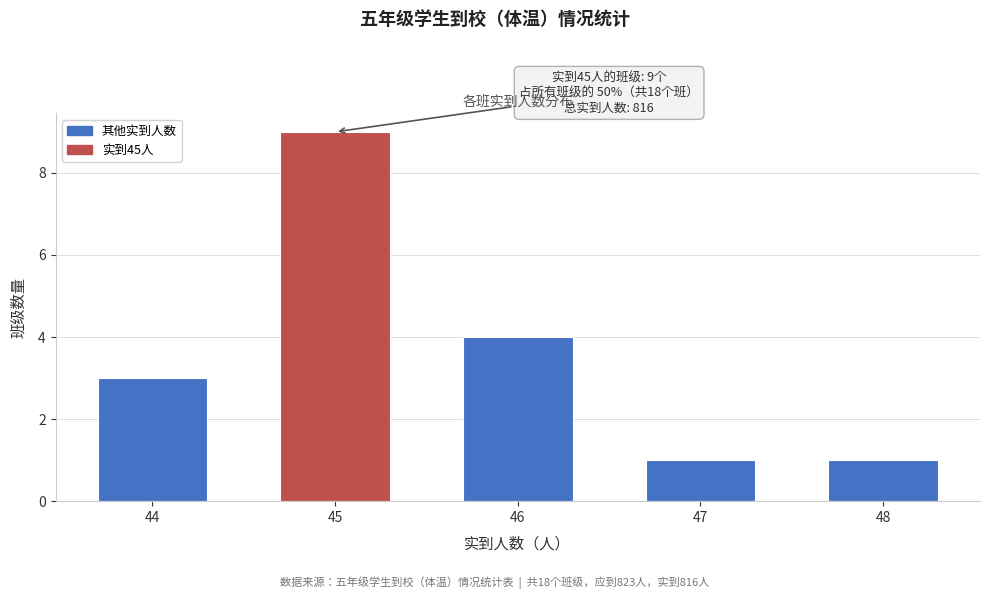

Reading right to left, what are all the values shown in this chart?

1	1	4	9	3